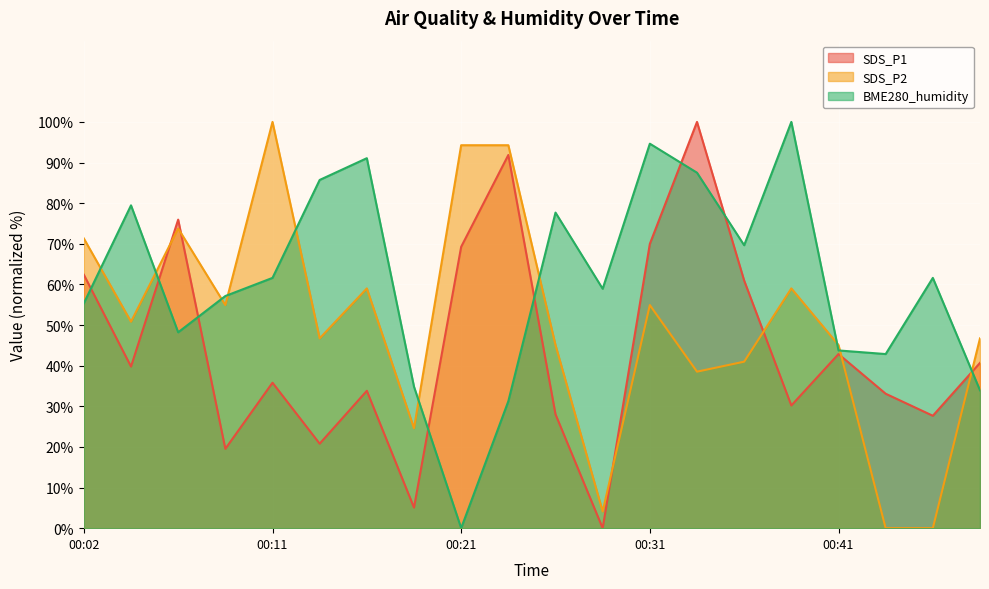

Which has a higher value, 00:44 or 00:46?

00:44